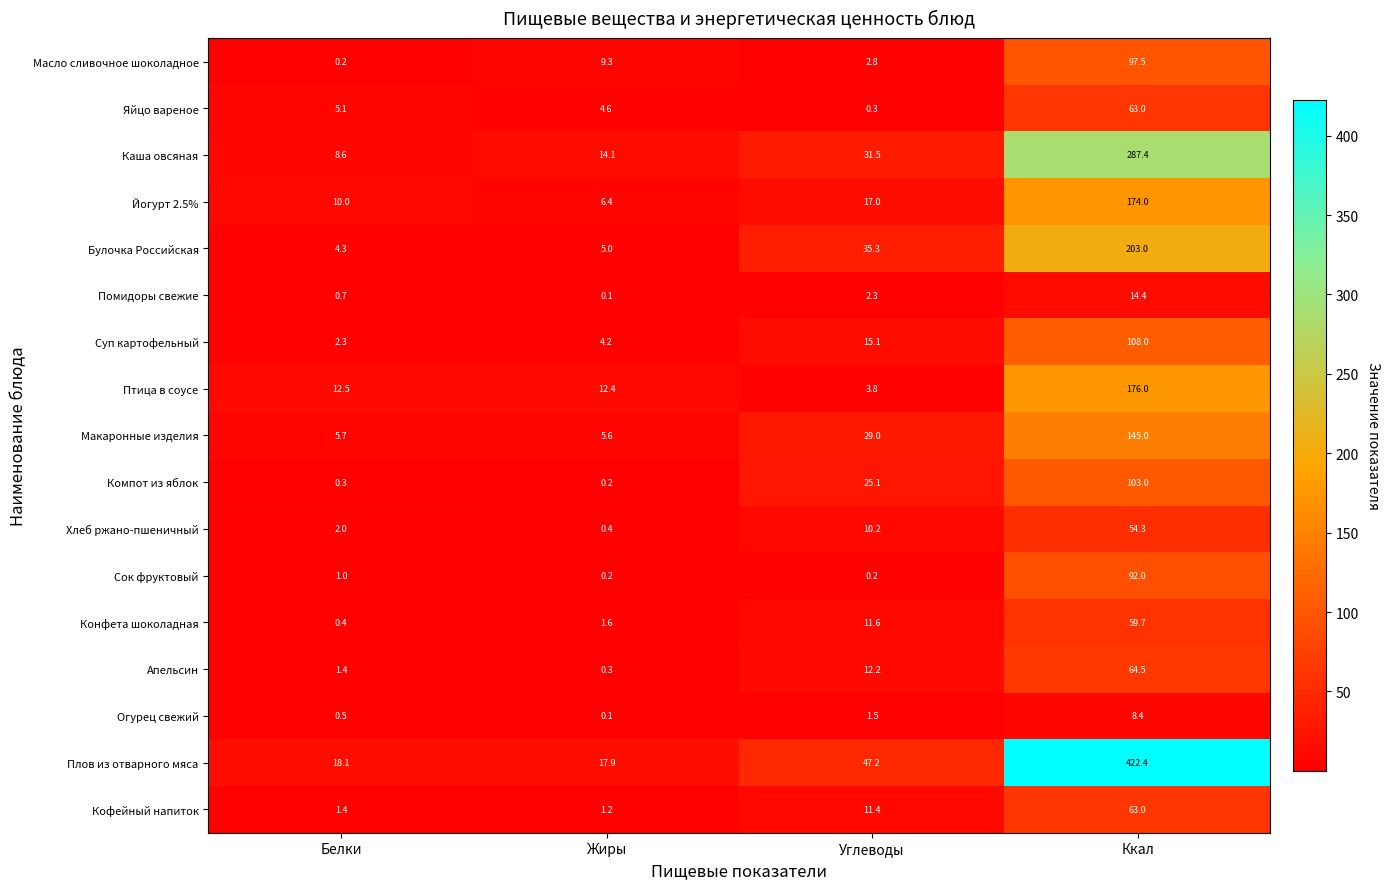

What is the total value across all series at Углеводы?

256.5